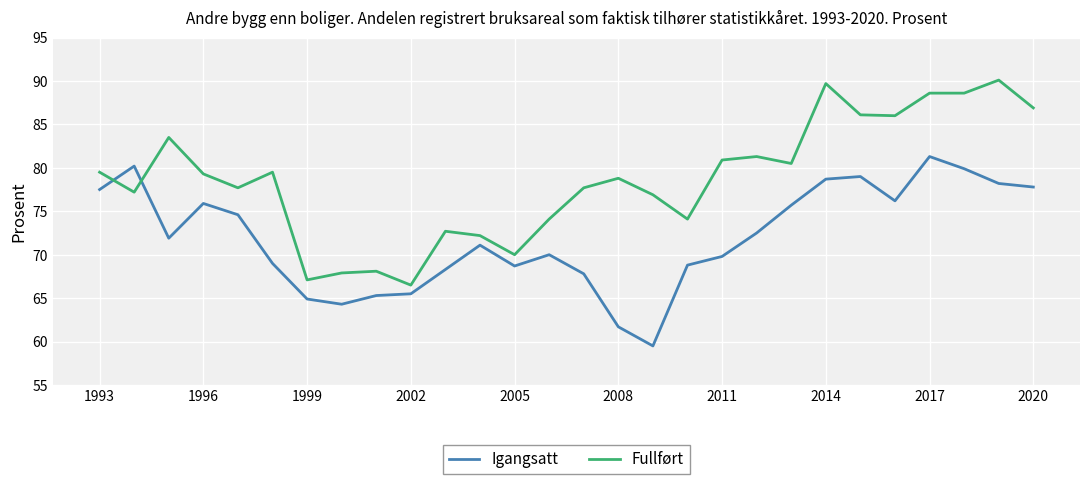

List the series in order of their peak value, highest first.

Fullført, Igangsatt